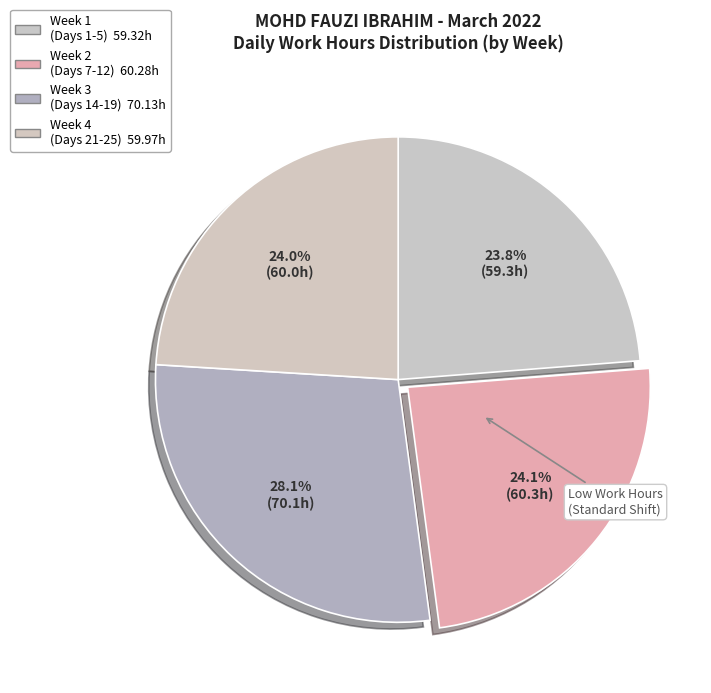

How many segments does this pie chart have?

4